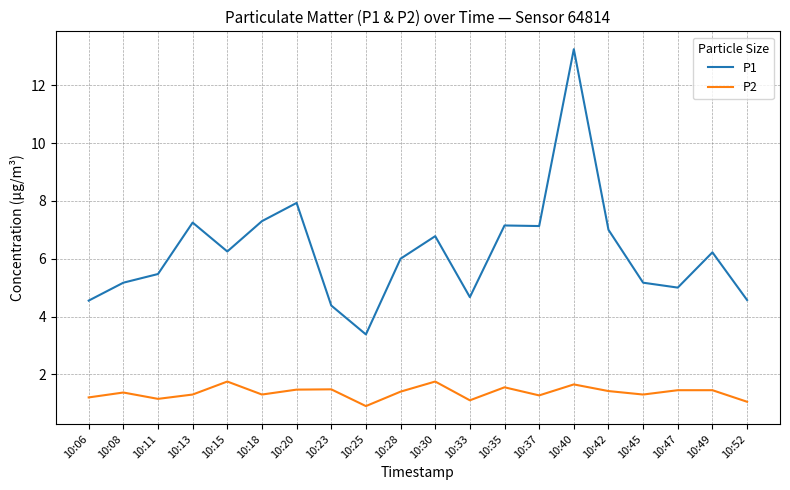

True or false: P1 and P2 cross at least once.

False